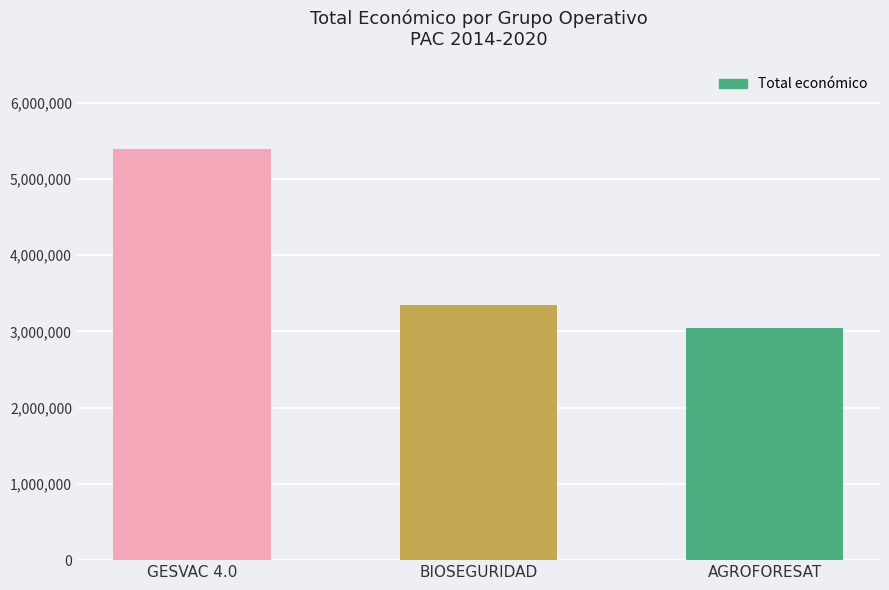

The chart shows a value of 4963275 at AGROFORESAT. True or false?

False